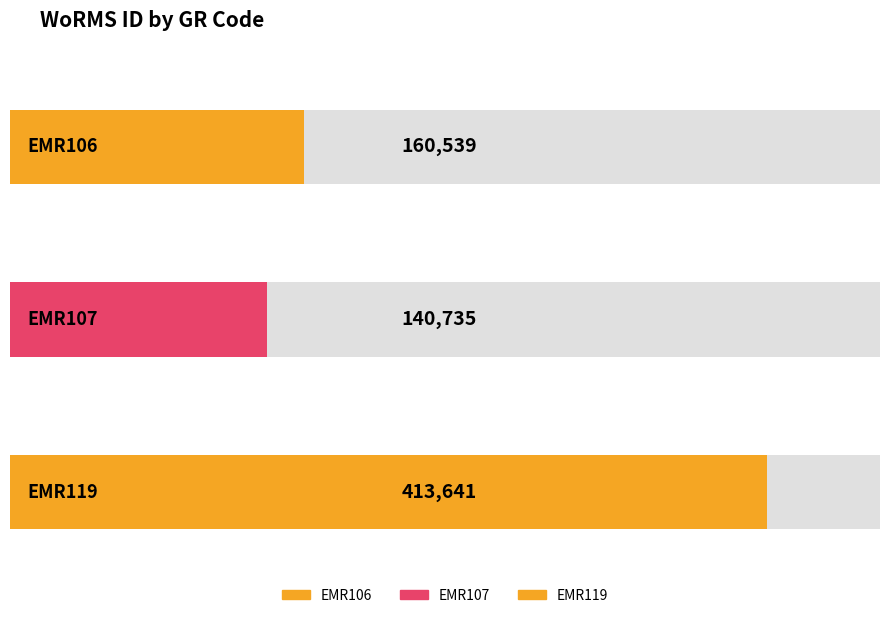

What is the difference between the values at EMR119 and EMR107?

272906